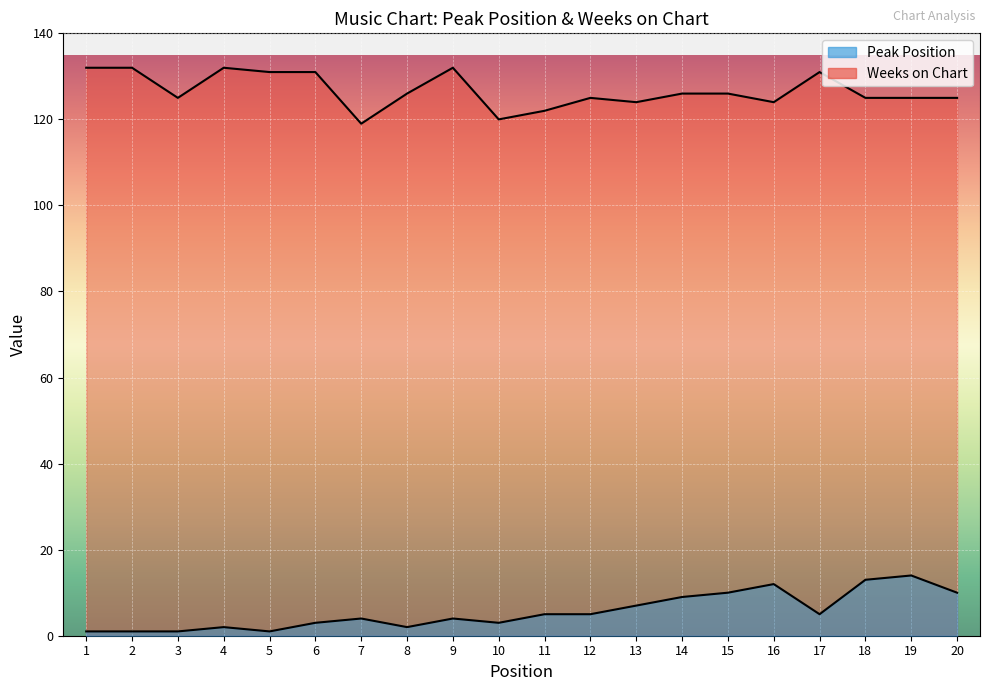

Count the number of categories in the chart.

20